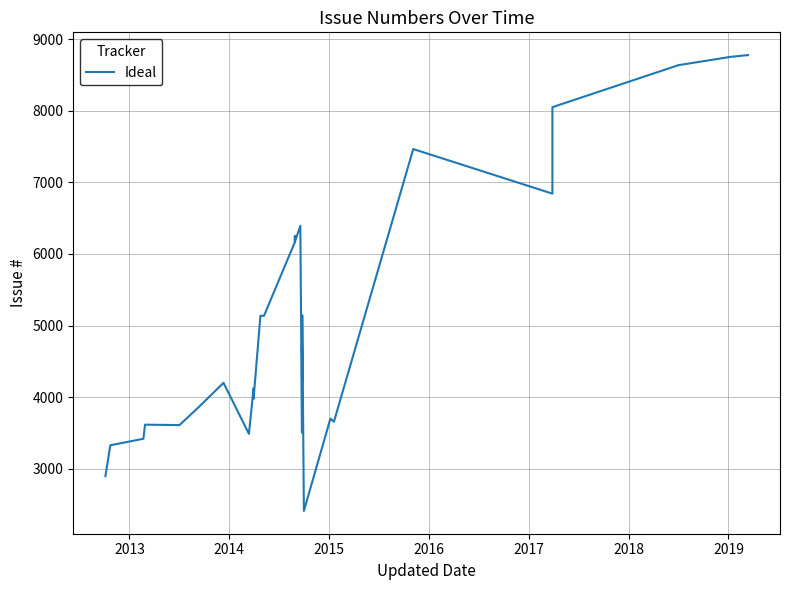

What is the maximum value shown in the chart?

8778